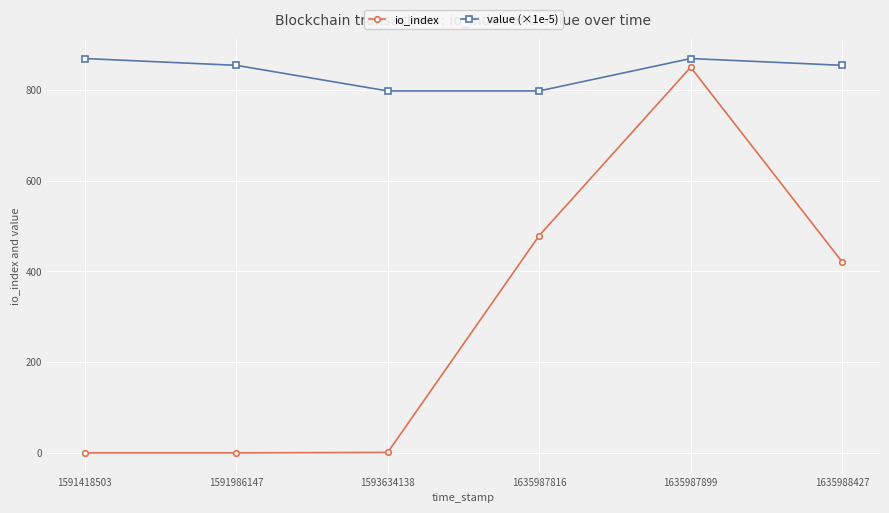

What are all the series names shown in the legend?

io_index, value (×1e-5)